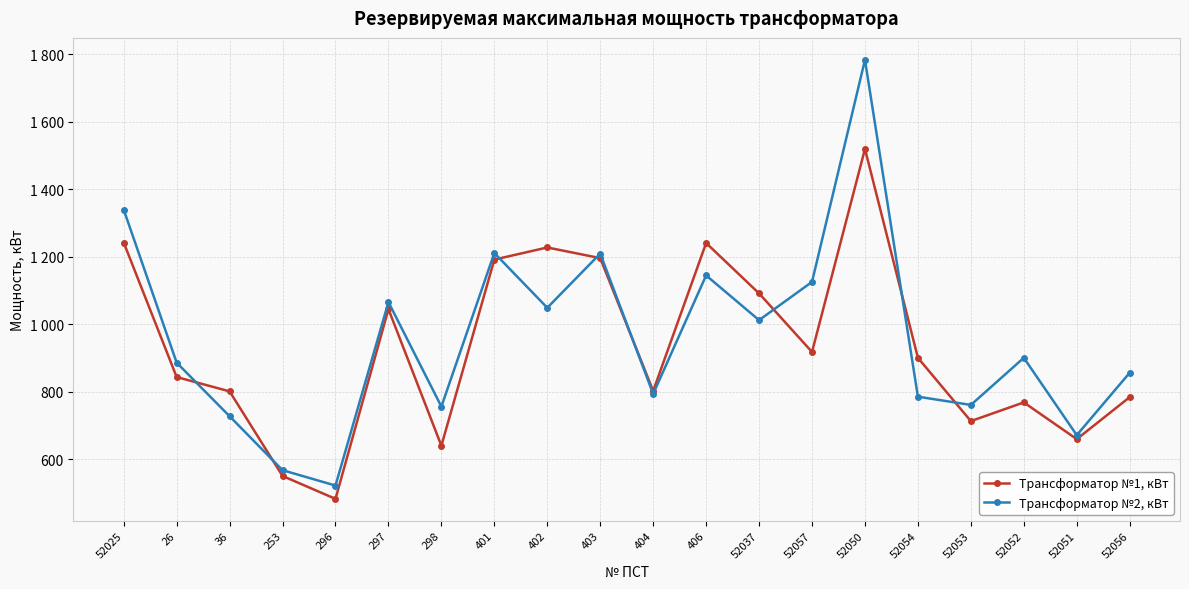

Reading left to right, list all the values displayed in this chart.

Трансформатор №1, кВт: 1241.6	843.0	800.6	549.8	482.0	1044.4	639.5	1191.1	1227.0	1195.4	801.8	1240.2	1090.9	917.3	1519.0	900.0	712.4	767.9	659.0	783.4
Трансформатор №2, кВт: 1339.2	885.6	726.8	567.0	521.4	1065.1	755.4	1210.6	1048.3	1208.9	793.1	1144.2	1011.6	1125.0	1783.0	784.8	760.4	900.0	670.8	855.8